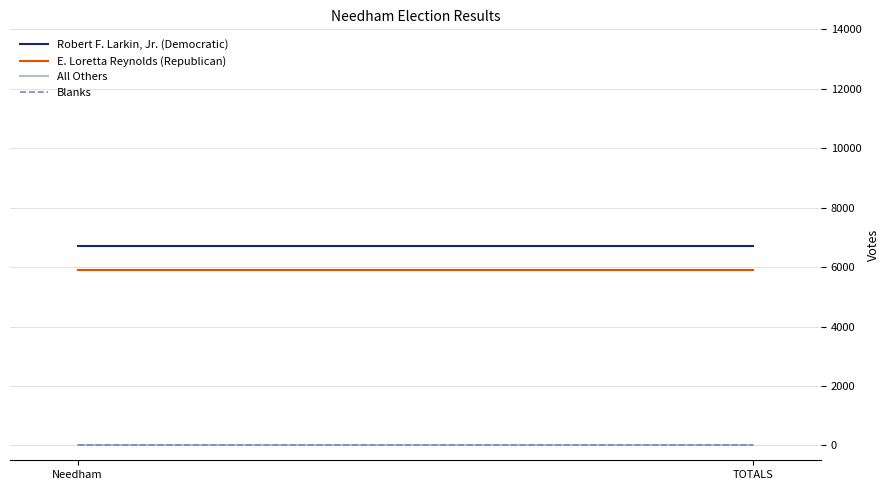

Where is Robert F. Larkin, Jr. (Democratic) nearest to the value 6700?

Needham